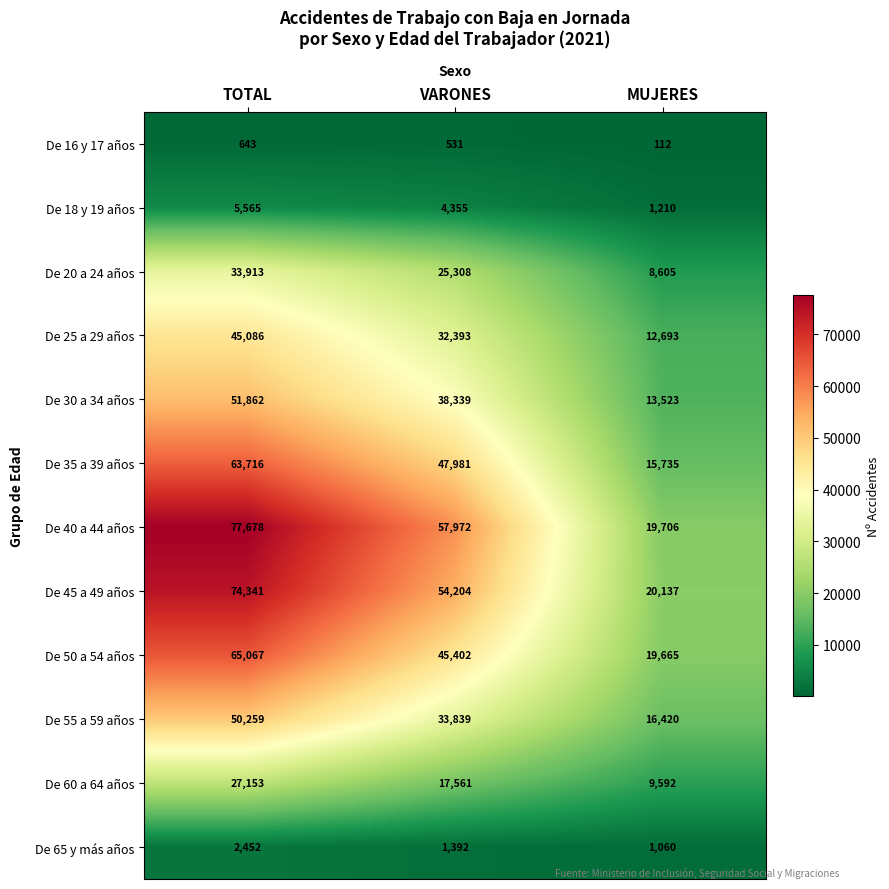

Where does the De 18 y 19 años series first go above 4355?

TOTAL